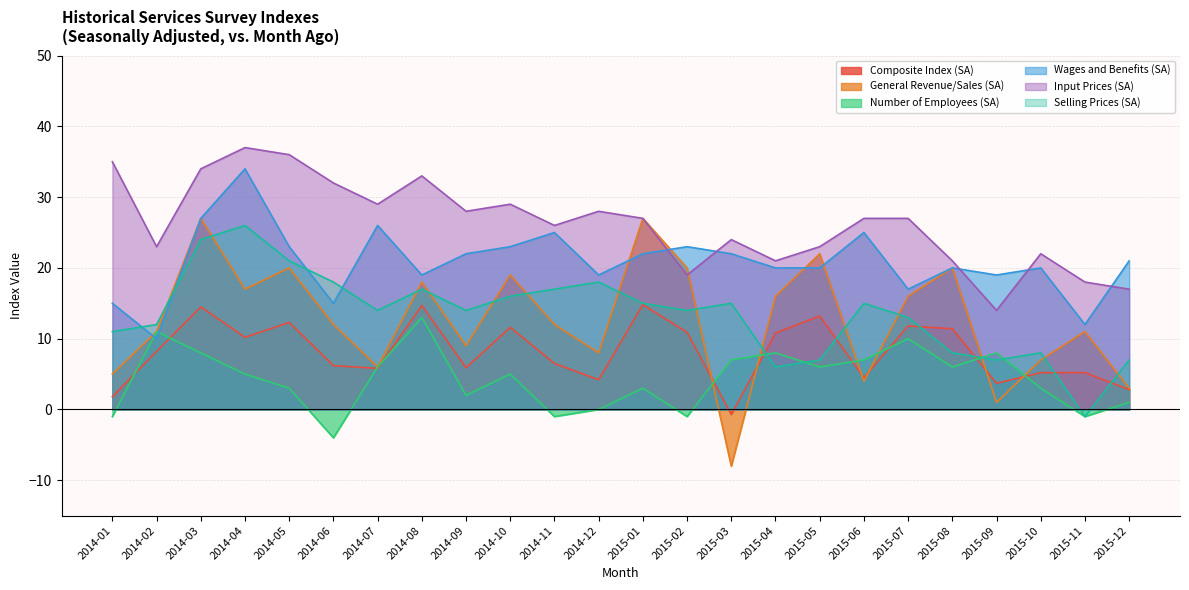

How many lines are shown in the chart?

6